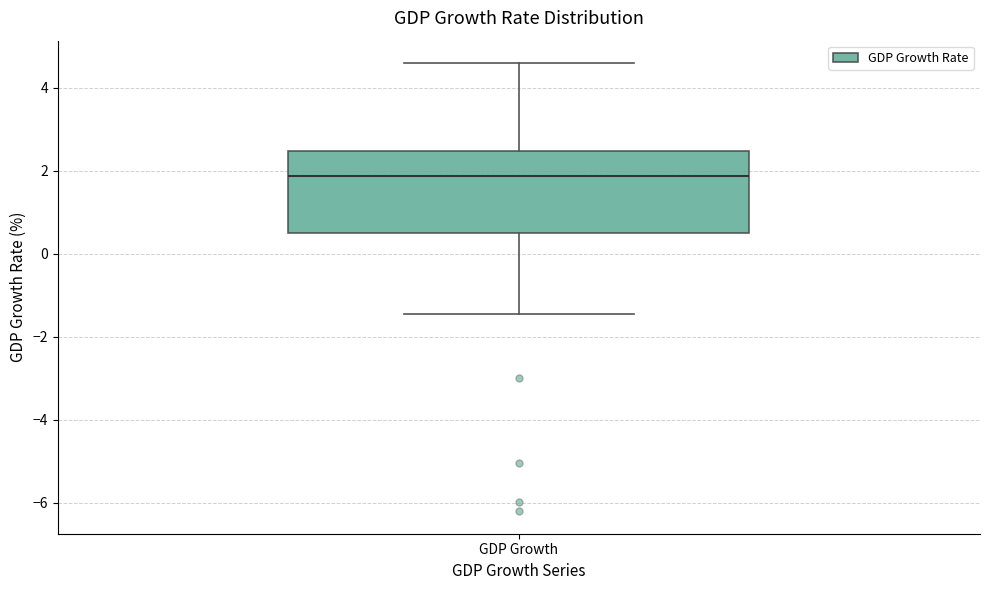

Transcribe this box plot: give where the median line is, the range the box spans, and where the two whiskers end, as read against the y-axis. The values are not printed on the chart, so give them approximately, as read against the axis.

median 1.8, box 0.6 to 2.4, whiskers -1.4 to 4.6